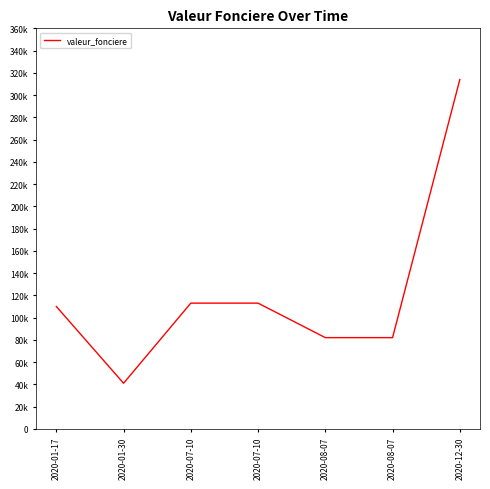

Is it true that the value at 2020-08-07 is 82000?

True